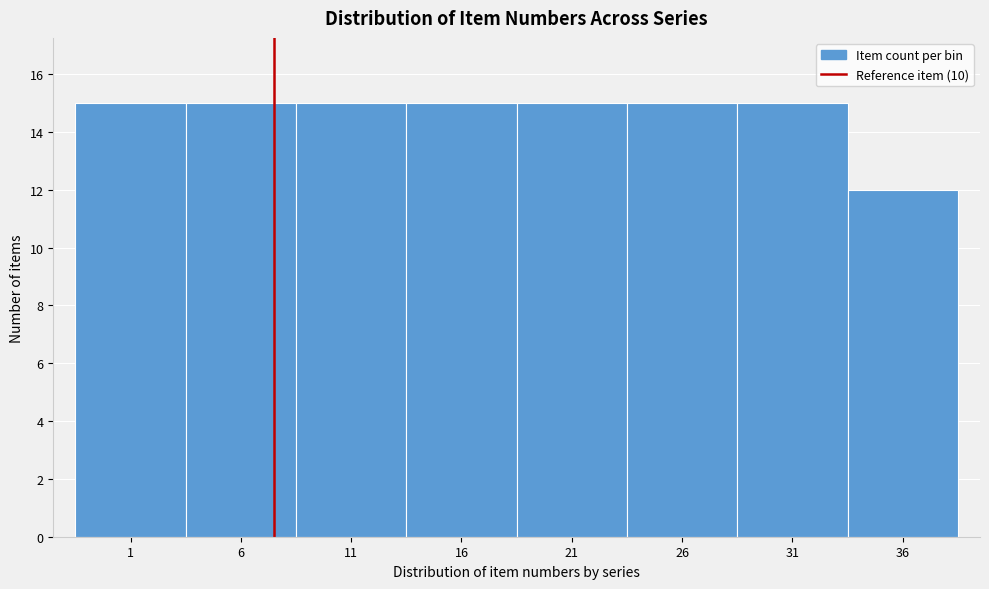

Reading left to right, list all the values displayed in this chart.

15	15	15	15	15	15	15	12